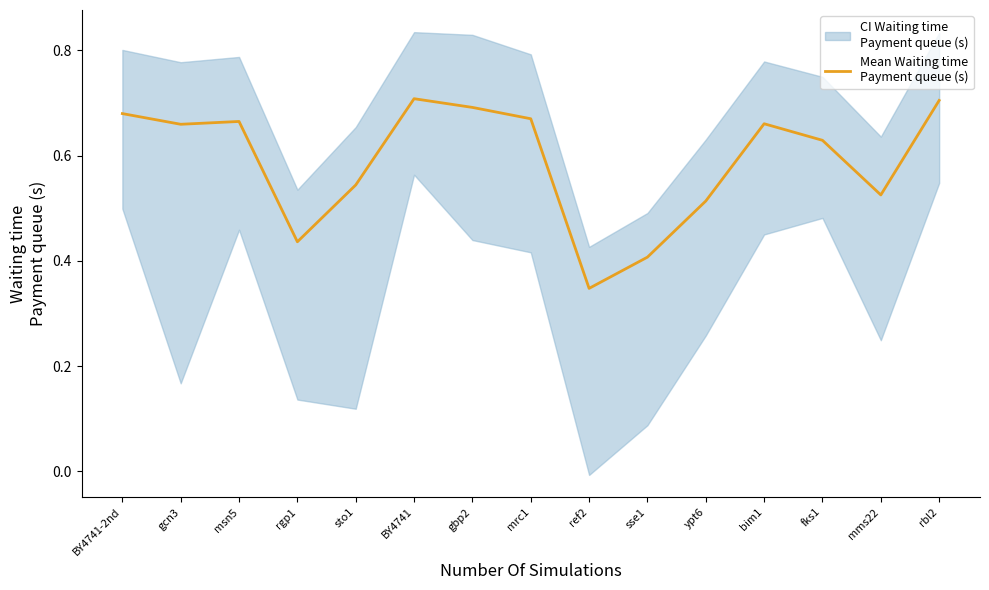

How many data points does each series have?

15